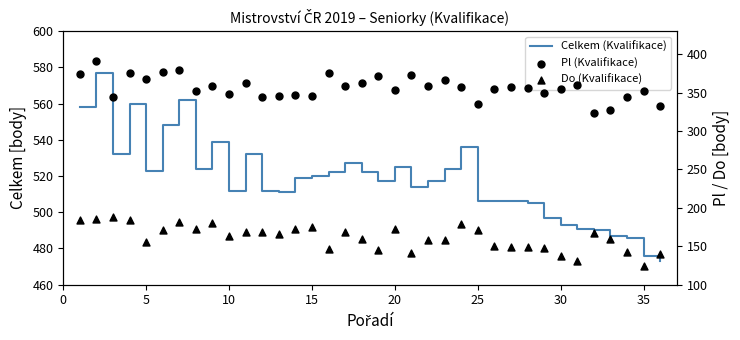

Is the value of Celkem (Kvalifikace) at 10 greater than the value of Do (Kvalifikace) at 30?

Yes